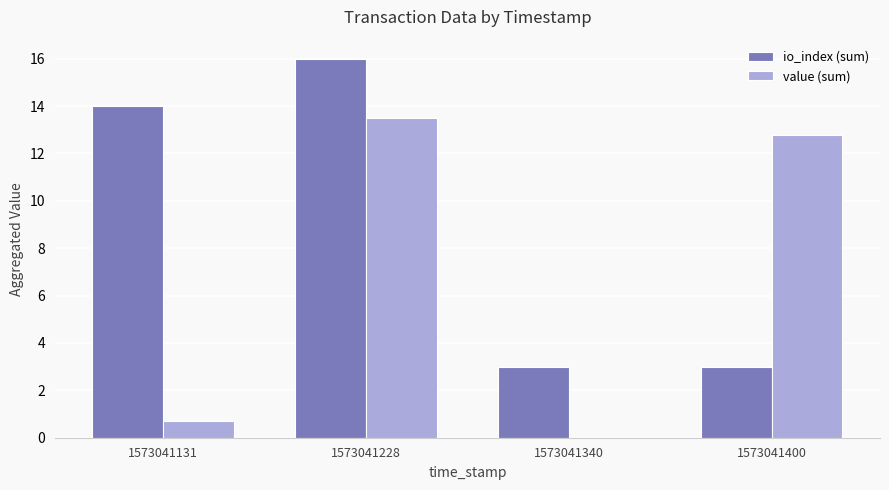

The value of io_index (sum) at 1573041228 is 16.0. True or false?

True